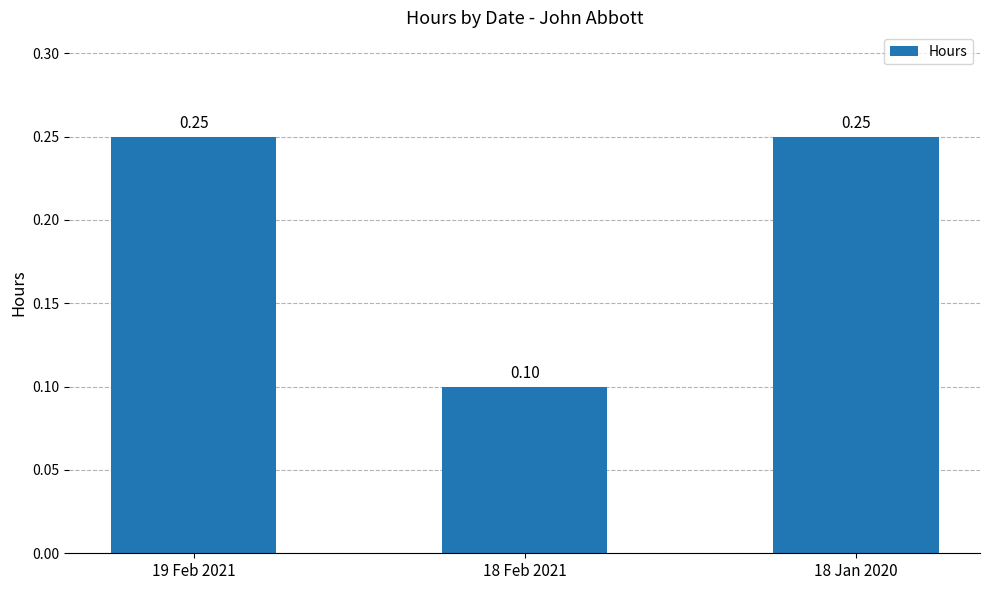

How many bars are there in total?

3